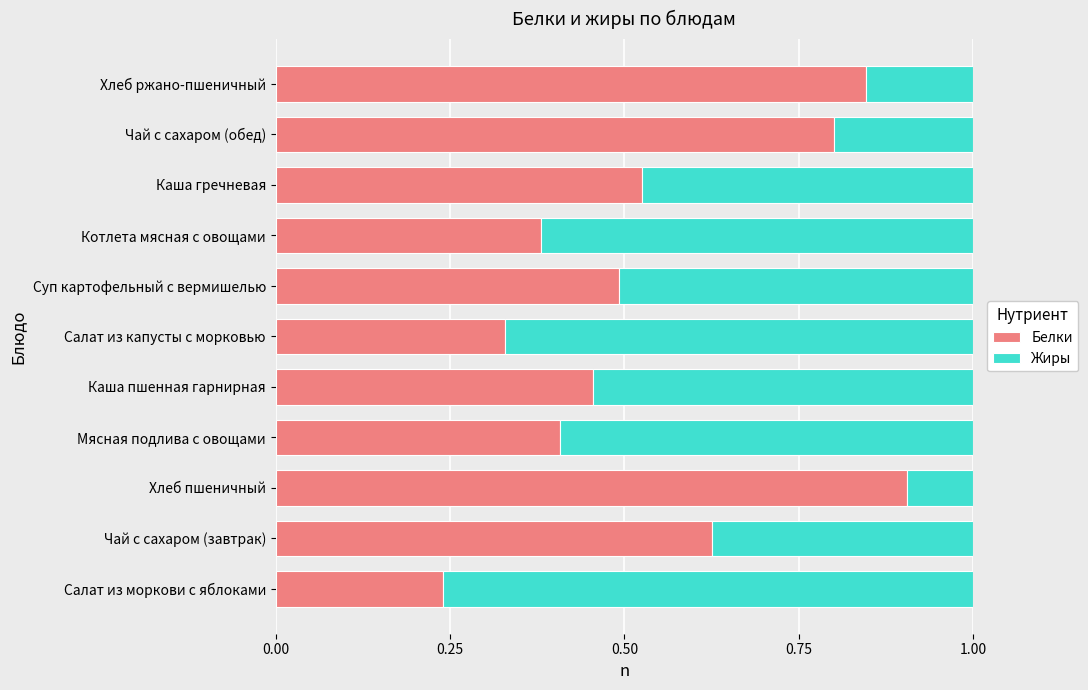

True or false: Белки has a value of 1.3 at Хлеб пшеничный.

False